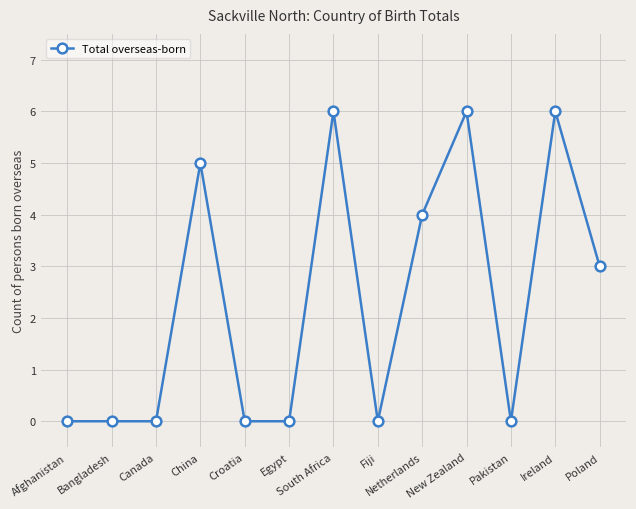

What is the difference between the maximum and minimum values?

6